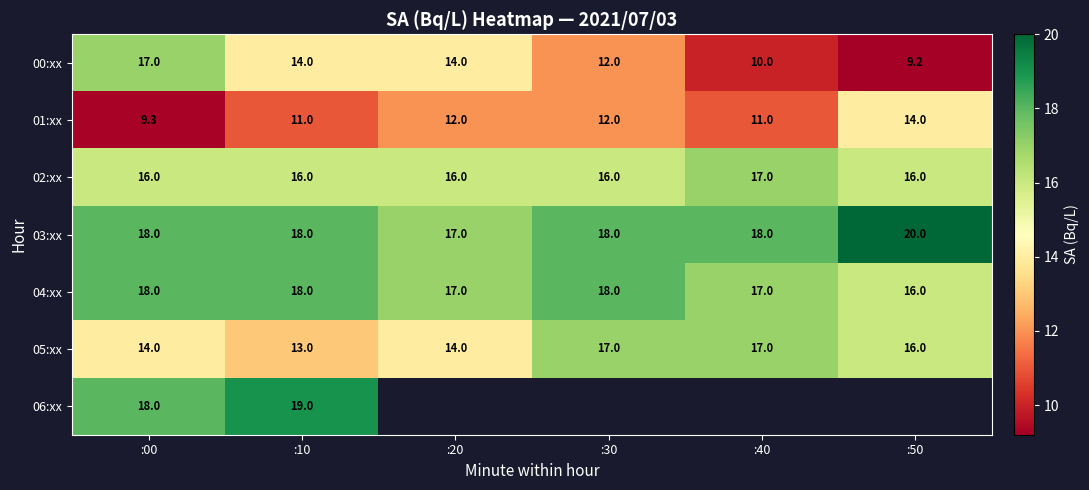

The value of 00:xx at :00 is 17.0. True or false?

True